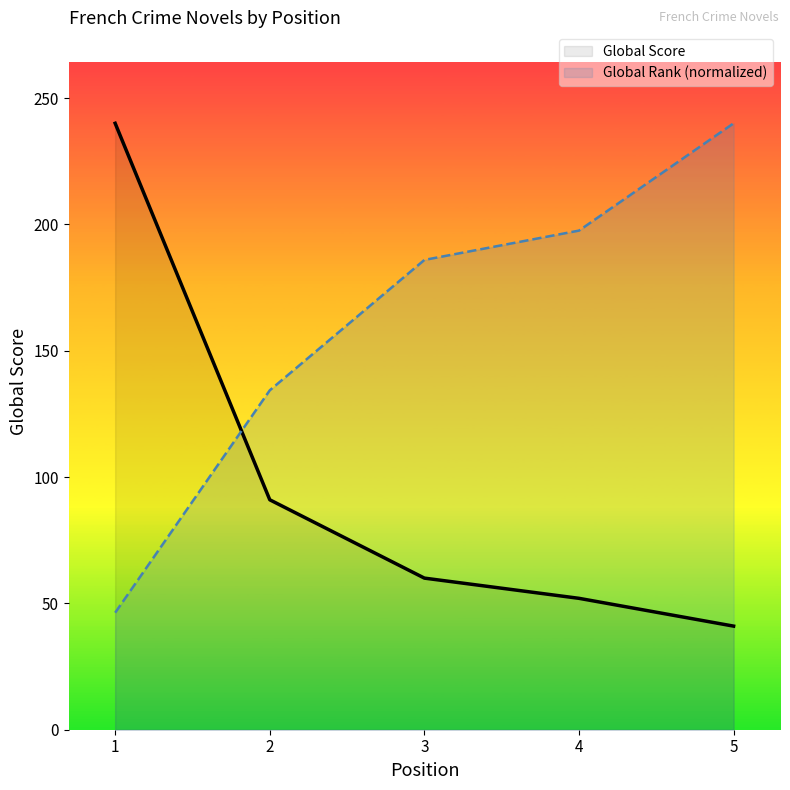

What is the highest value of the Global Rank series?

240.0